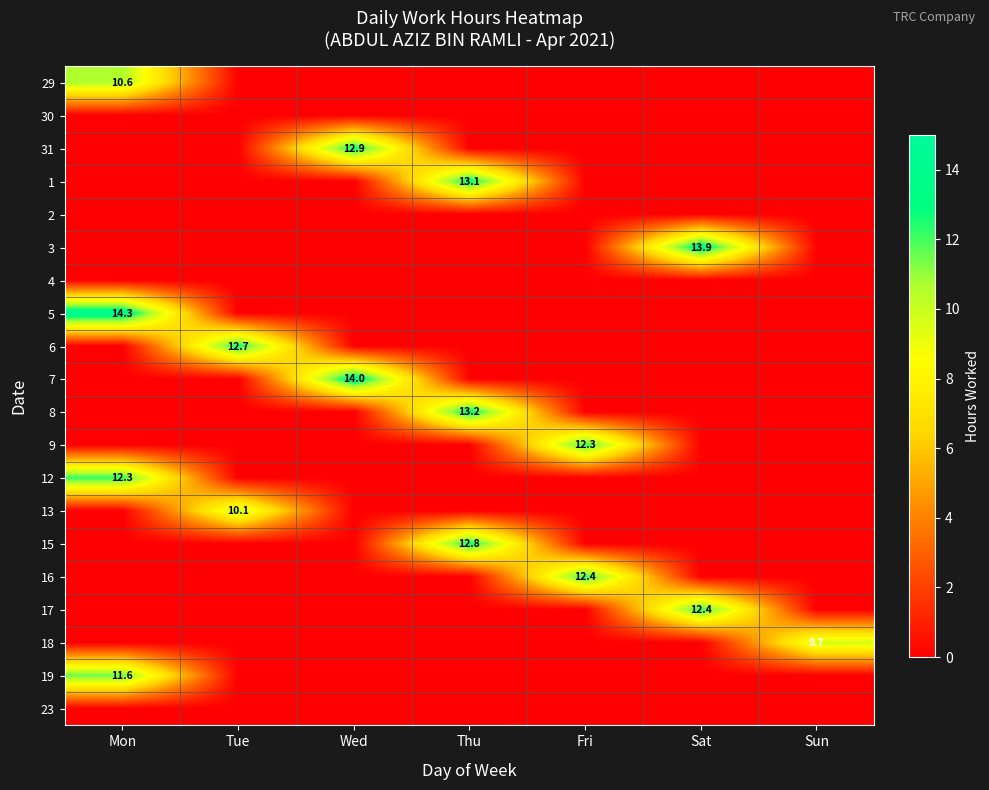

True or false: 31 has a value of 12.9 at Wed.

True